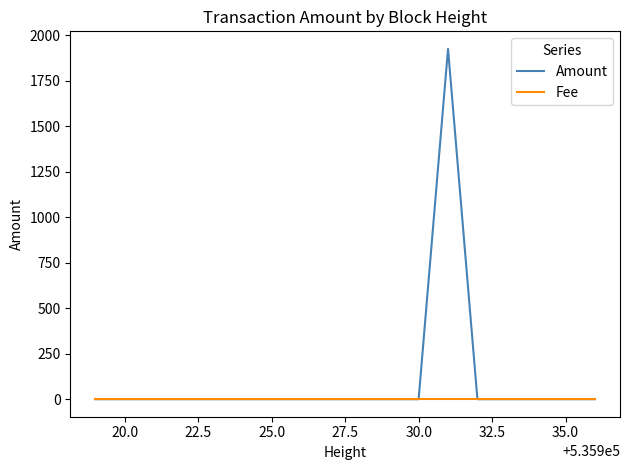

Which series has the widest spread of values?

Amount